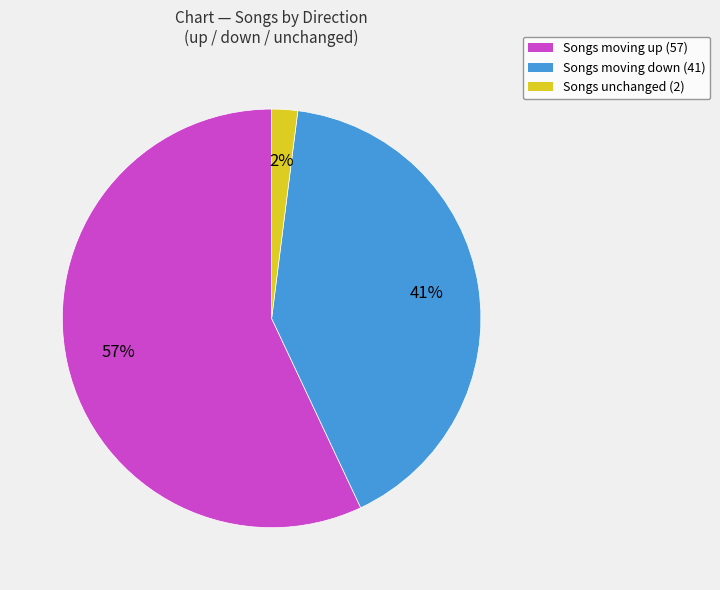

Count the number of slices in the pie.

3